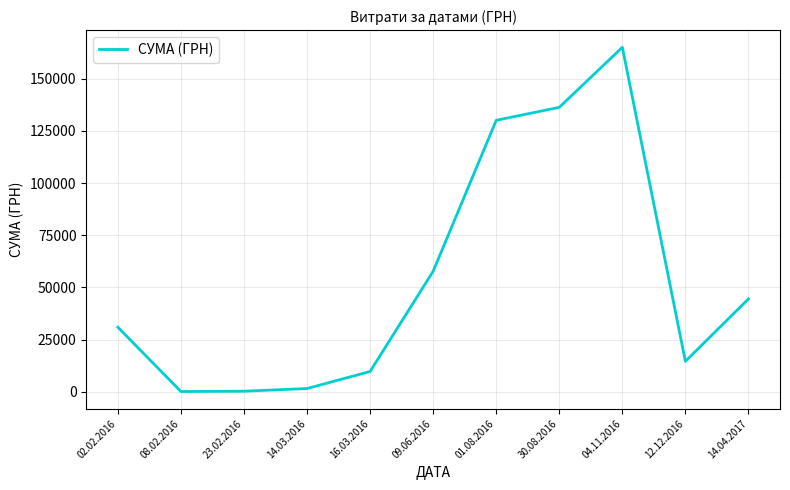

What is the difference between the maximum and minimum values?

164945.3